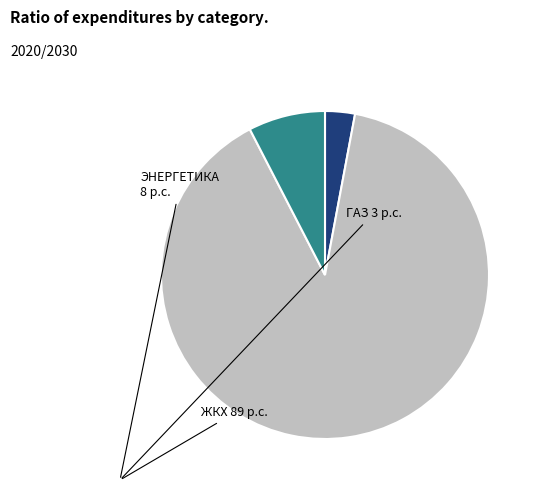

Is there a majority slice in this chart?

Yes